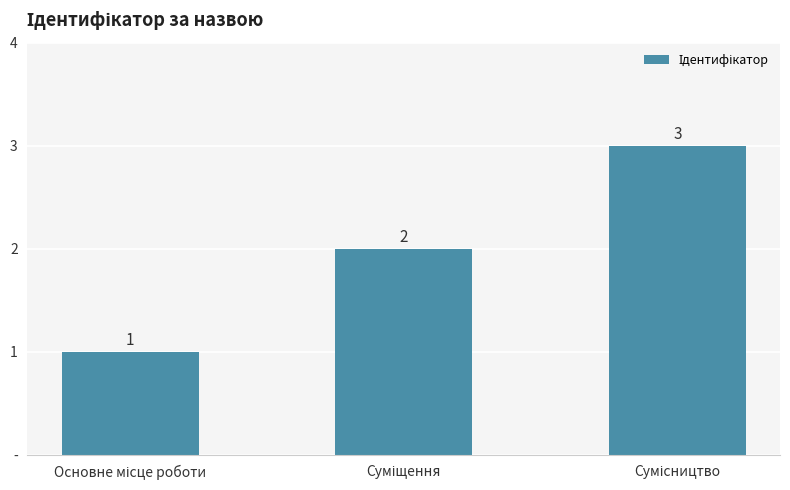

Rank the categories by value from highest to lowest.

Сумісництво, Суміщення, Основне місце роботи